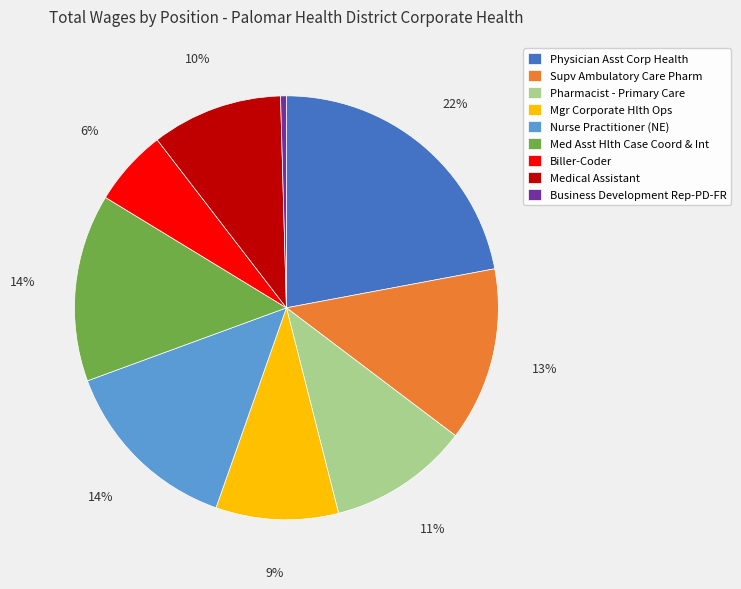

What is the smallest slice in the pie chart?

Business Development Rep-PD-FR